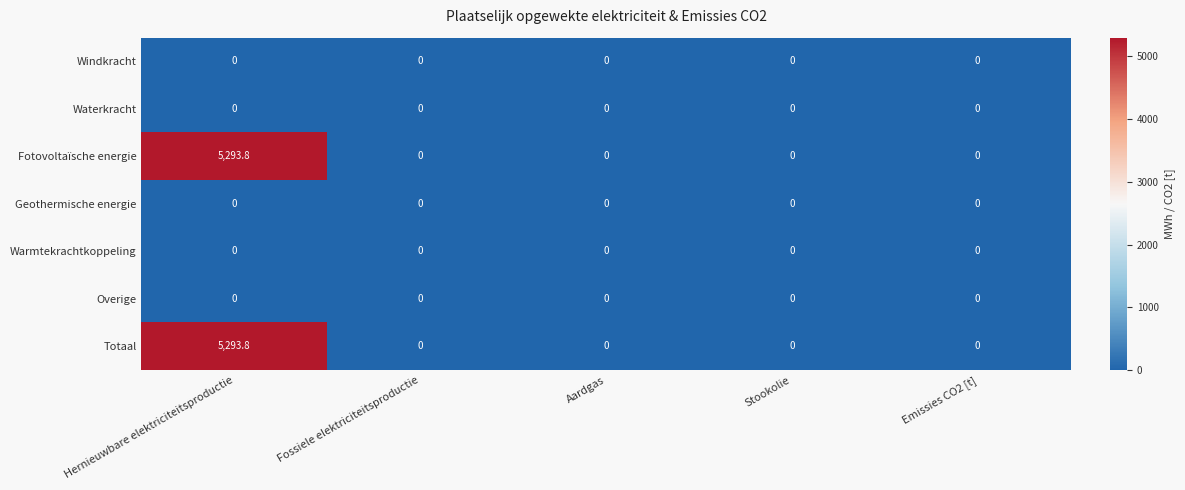

At which category is the sum across all series the highest?

Hernieuwbare elektriciteitsproductie